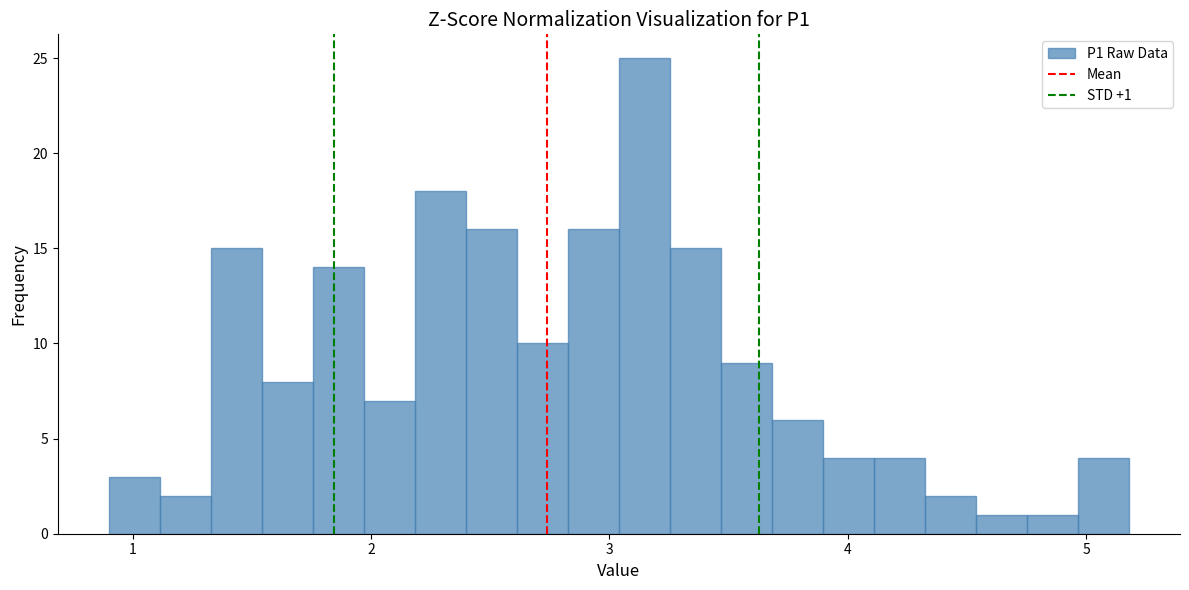

Read against the x-axis, roughly where is the centre of the tallest bar?

3.1